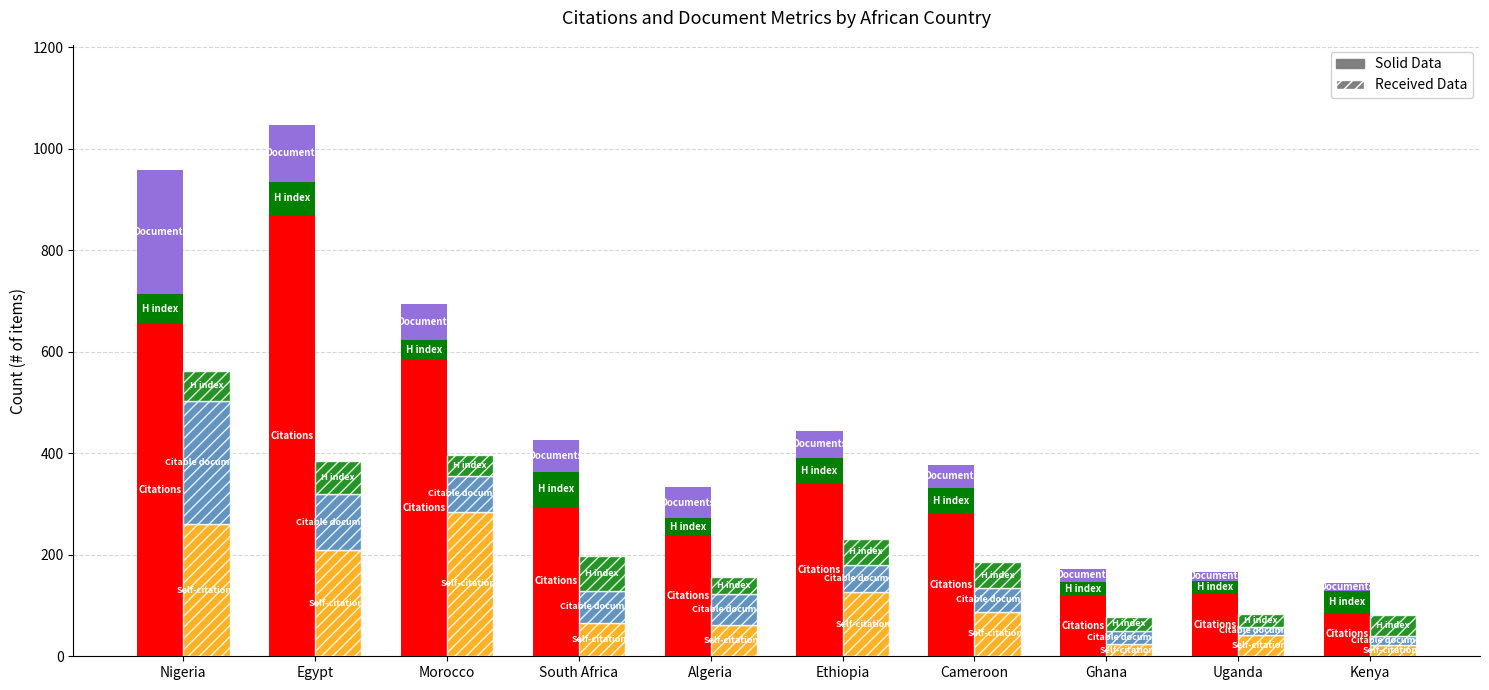

List the labels in order of Self-citations (recv) value, smallest first.

Kenya, Ghana, Uganda, Algeria, South Africa, Cameroon, Ethiopia, Egypt, Nigeria, Morocco